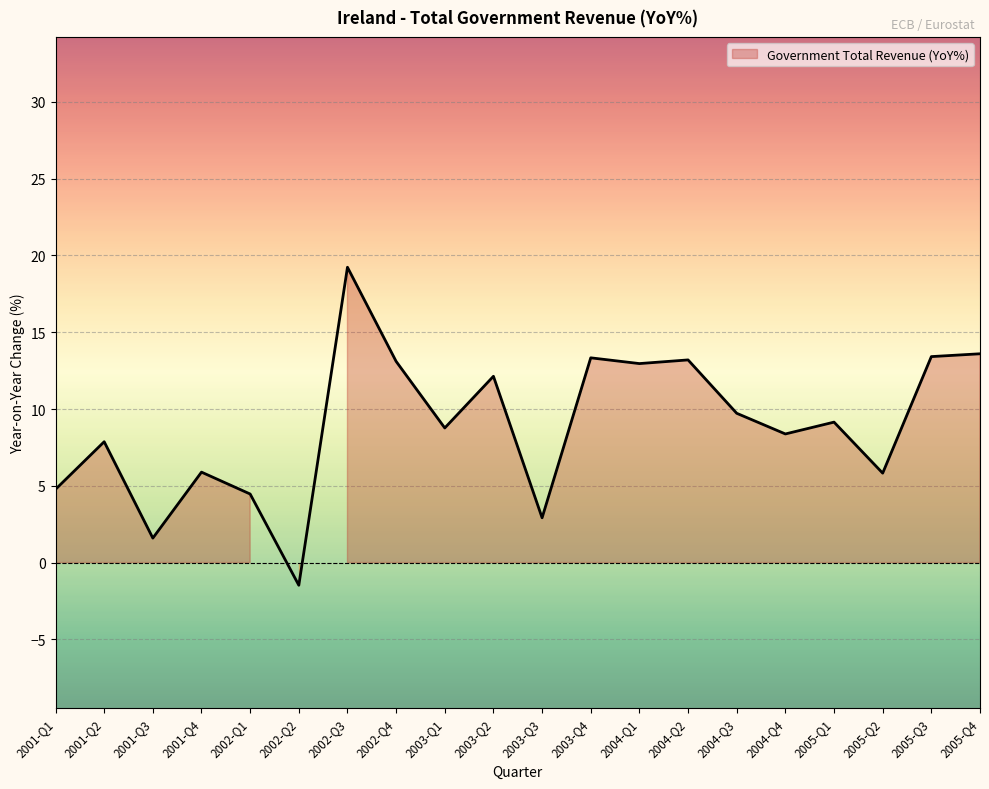

Which category has the lowest value across all series?

2002-Q2